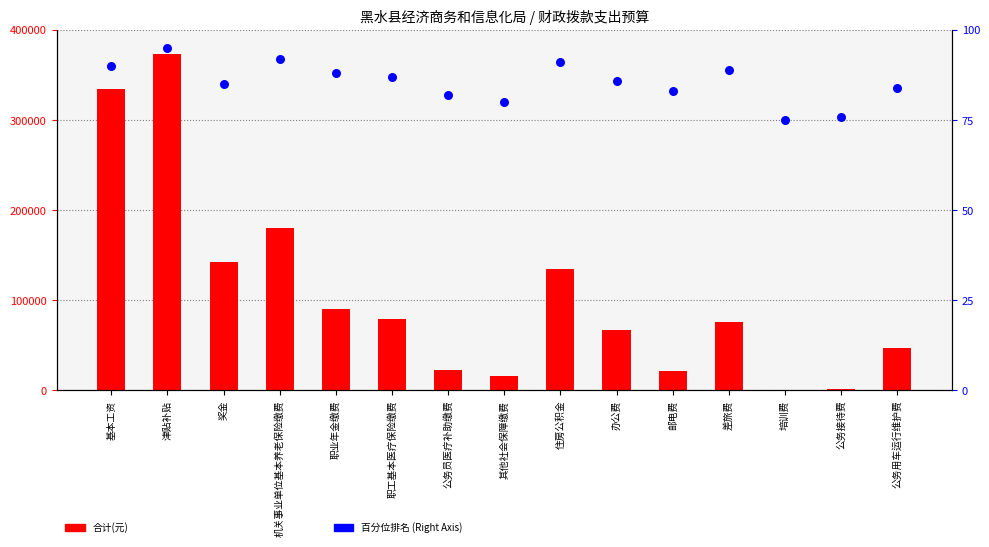

What is the total value across all series at 办公费?

66678.0